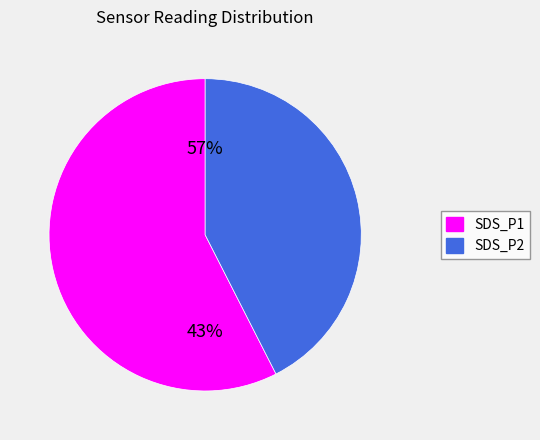

To the nearest percent, what is the difference between the SDS_P1 and SDS_P2 slice percentages?

13%